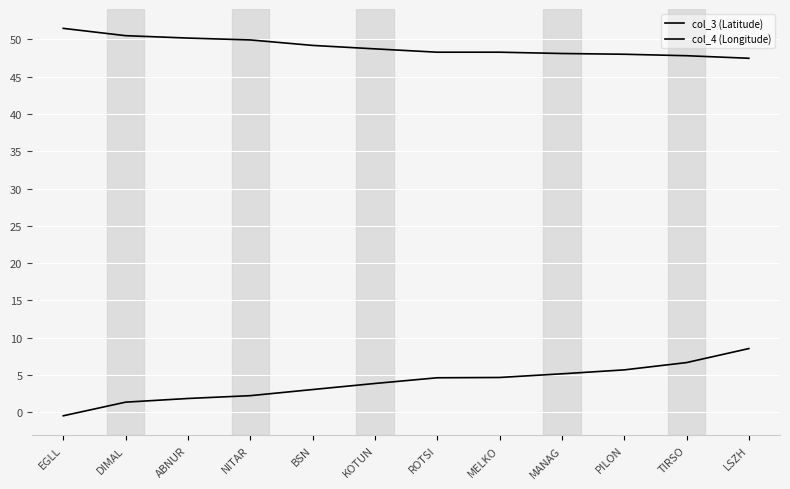

What is the maximum value for col_4 (Longitude)?

8.5